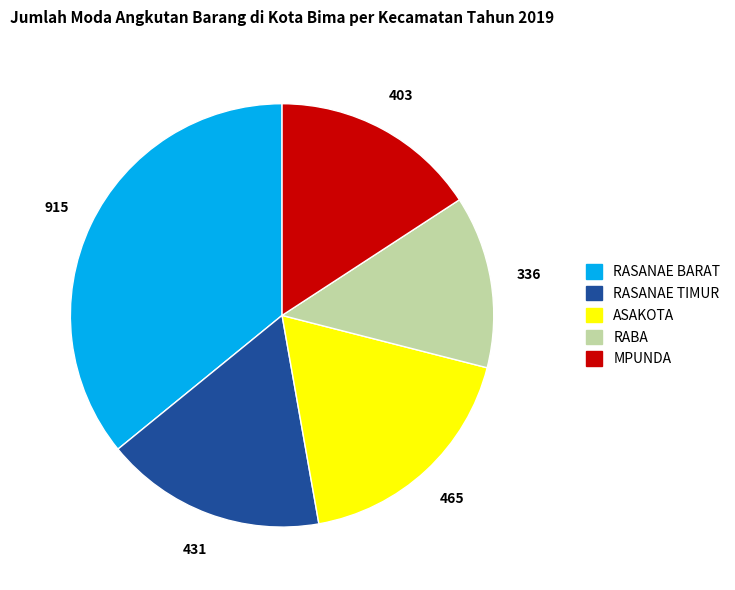

Is there a majority slice in this chart?

No